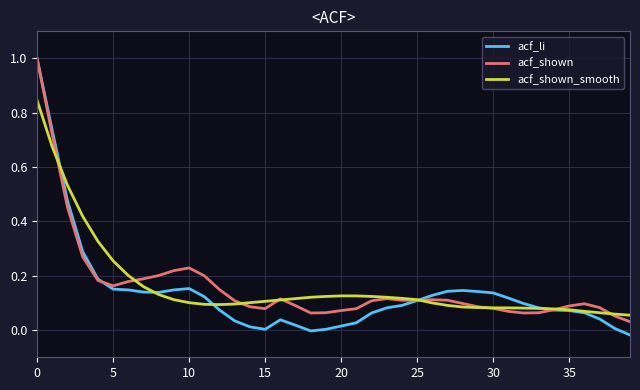

In acf_shown, how many points are higher than both neighbors (excluding endpoints)?

5